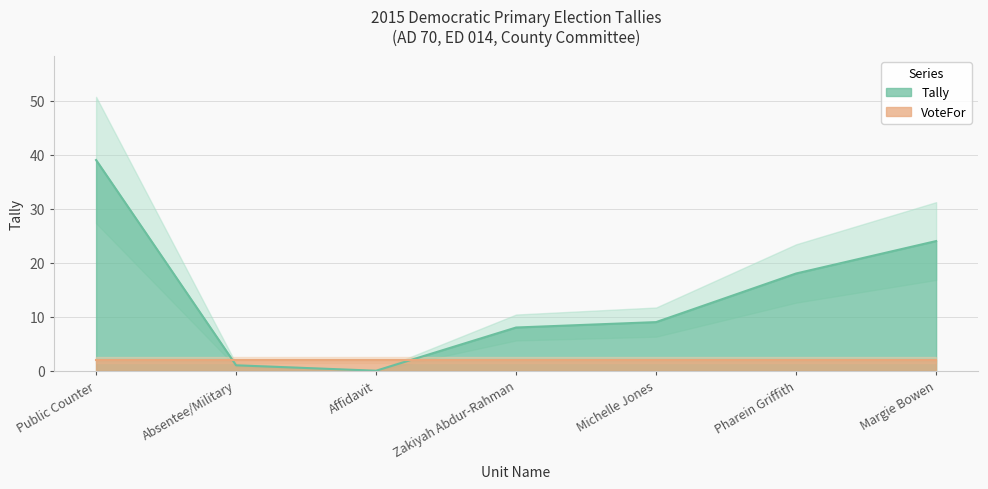

Between Michelle Jones and Absentee/Military, which is larger?

Michelle Jones